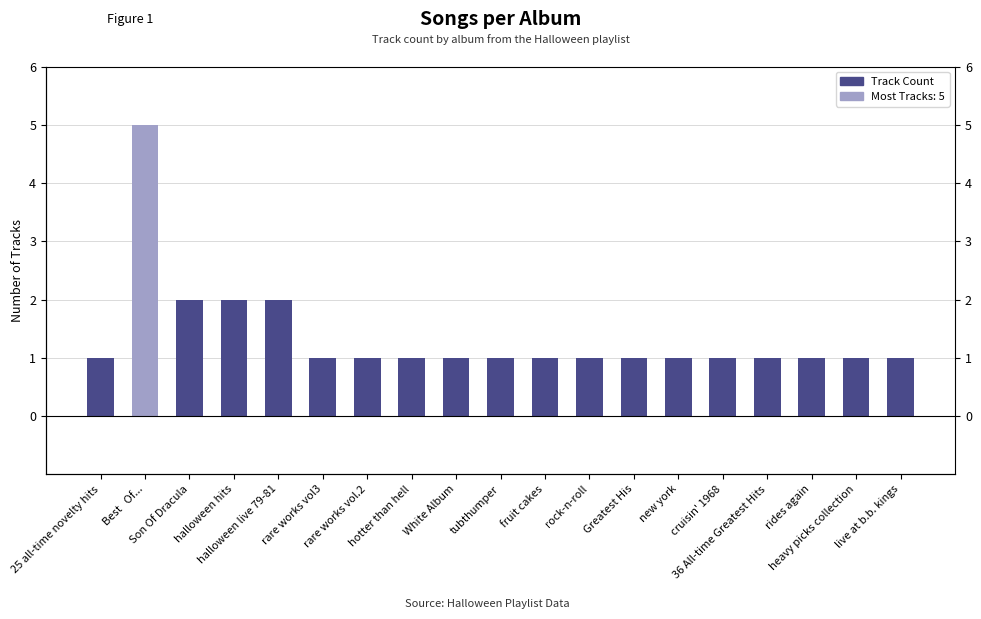

Reading left to right, what are all the values shown in this chart?

1	5	2	2	2	1	1	1	1	1	1	1	1	1	1	1	1	1	1